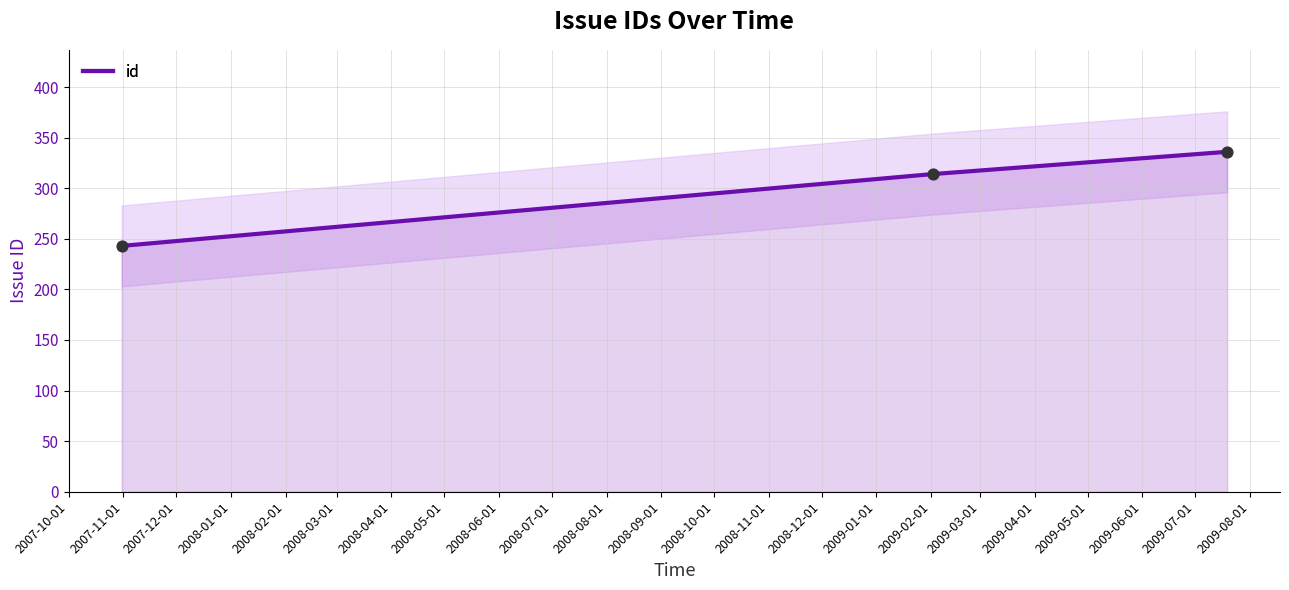

Which series contains the lowest Y value?

id